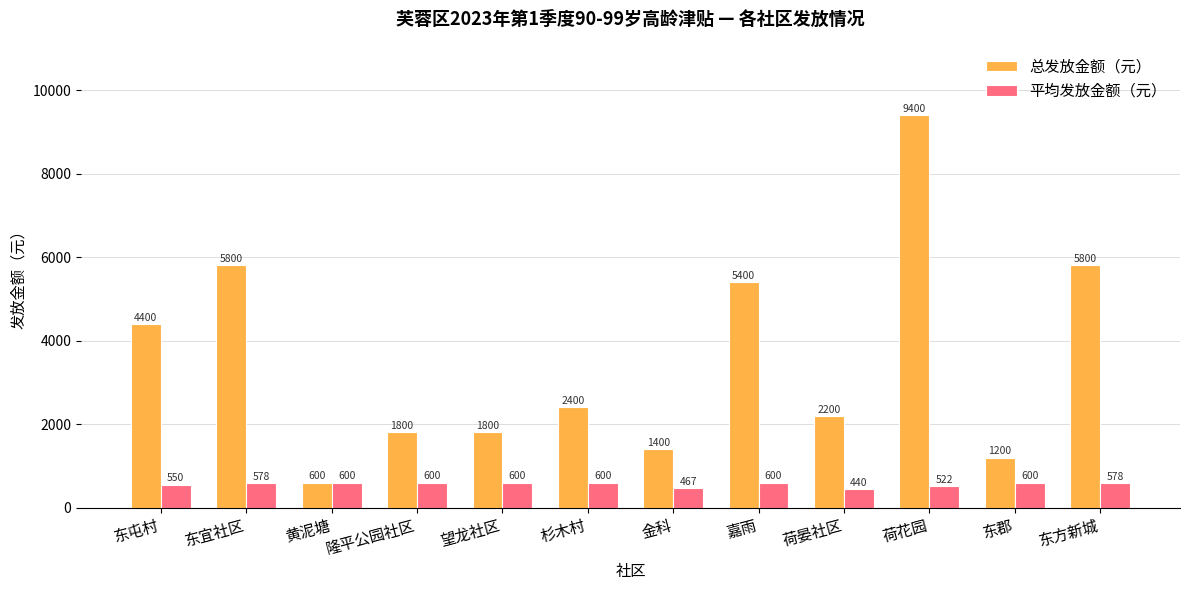

At which category does the chart reach its minimum across all series?

荷晏社区